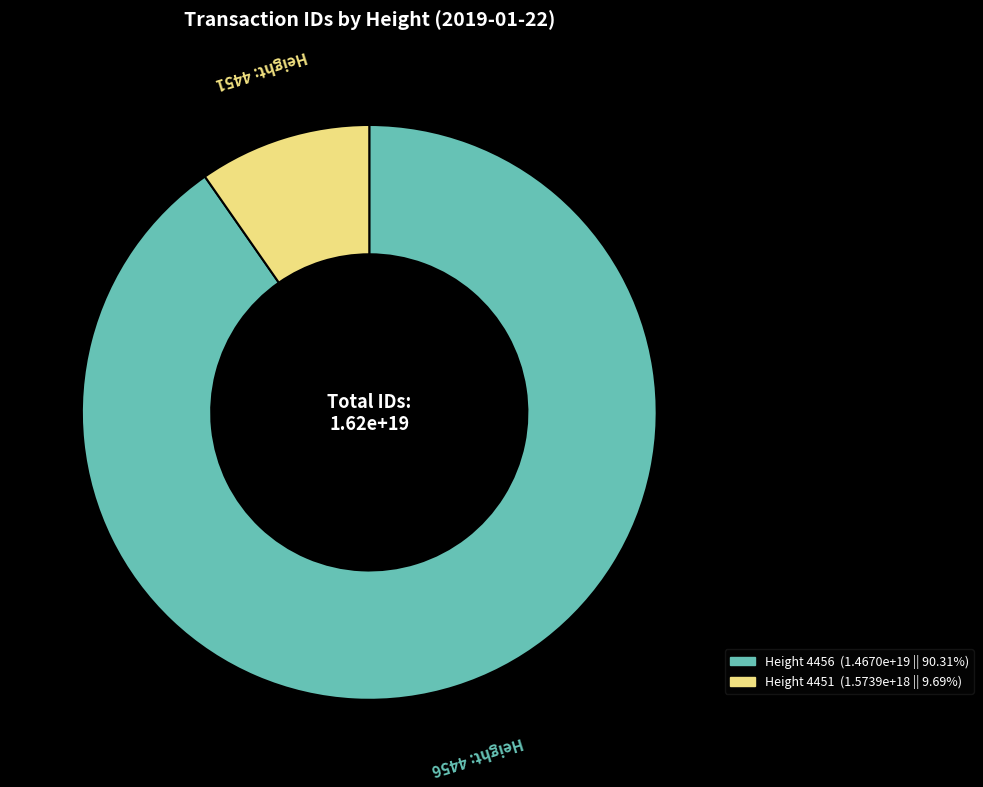

Count the number of slices in the pie.

2